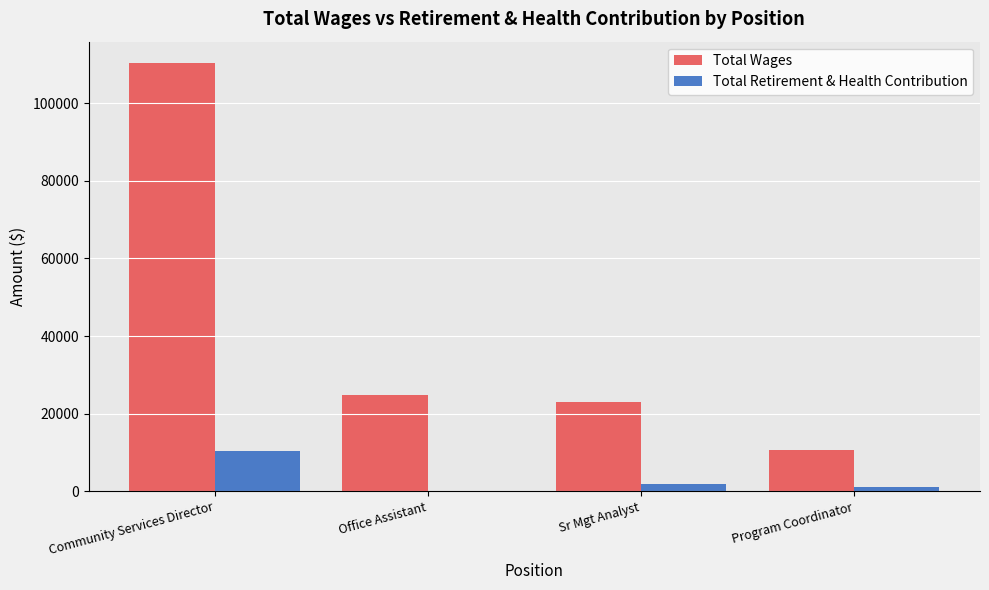

What value does the Total Wages series have at Office Assistant?

24783